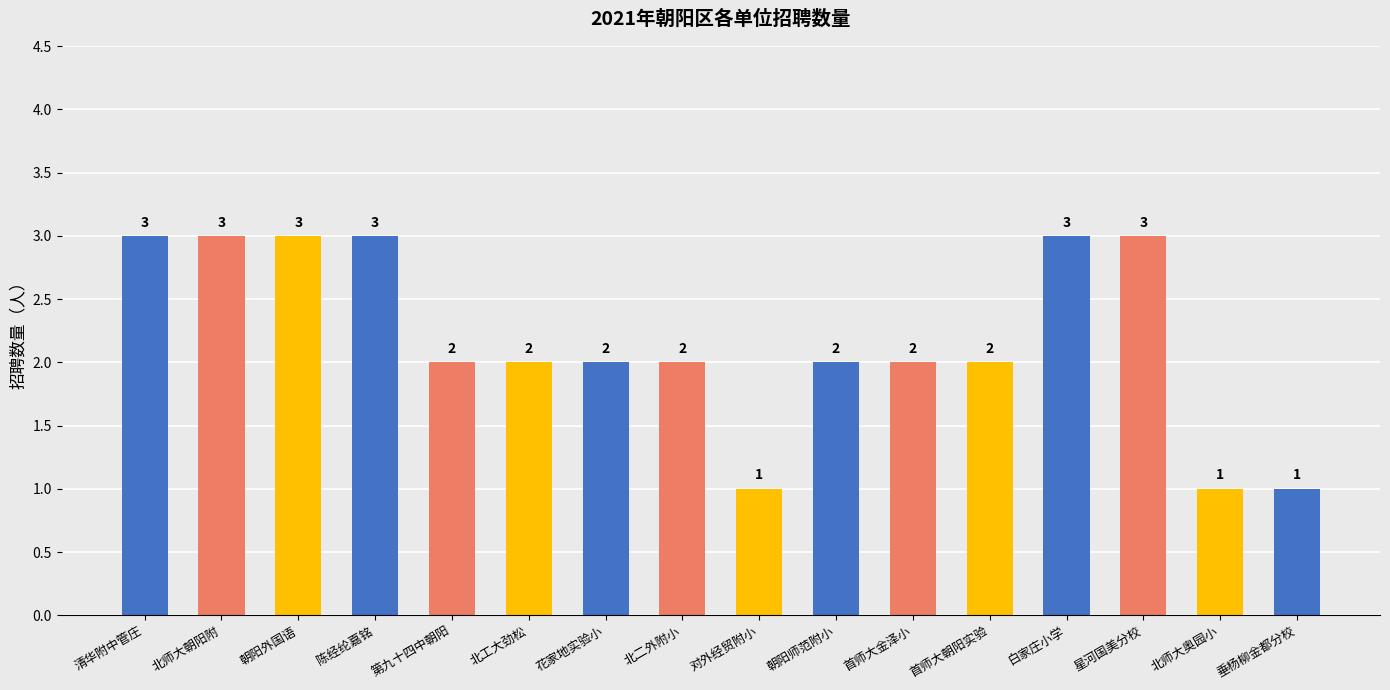

What value does the data have at 北二外附小?

2